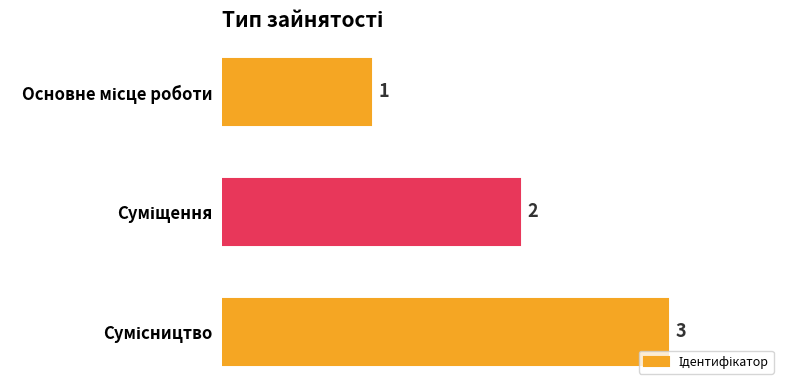

What is the maximum value shown in the chart?

3